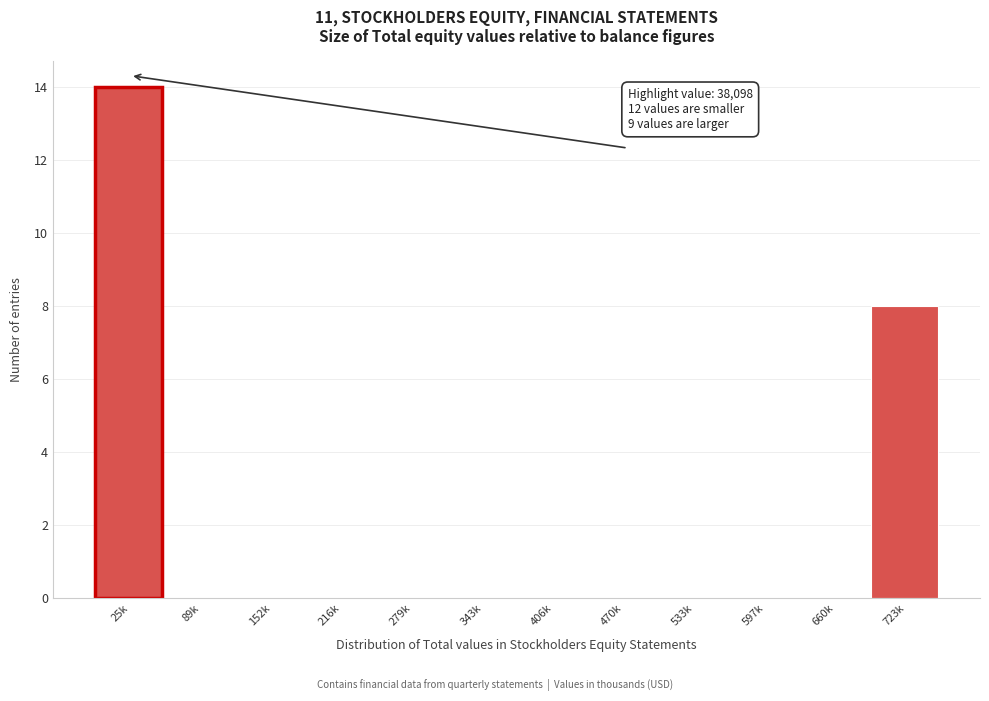

Reading right to left, transcribe all the data shown in this chart.

723k=8	660k=0	597k=0	533k=0	470k=0	406k=0	343k=0	279k=0	216k=0	152k=0	89k=0	25k=14